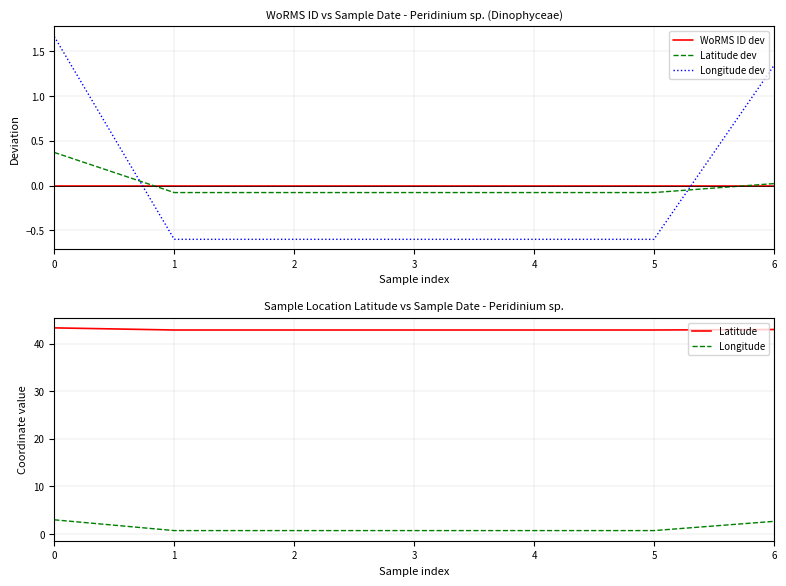

True or false: Longitude dev has more than 1 interior local peaks.

False